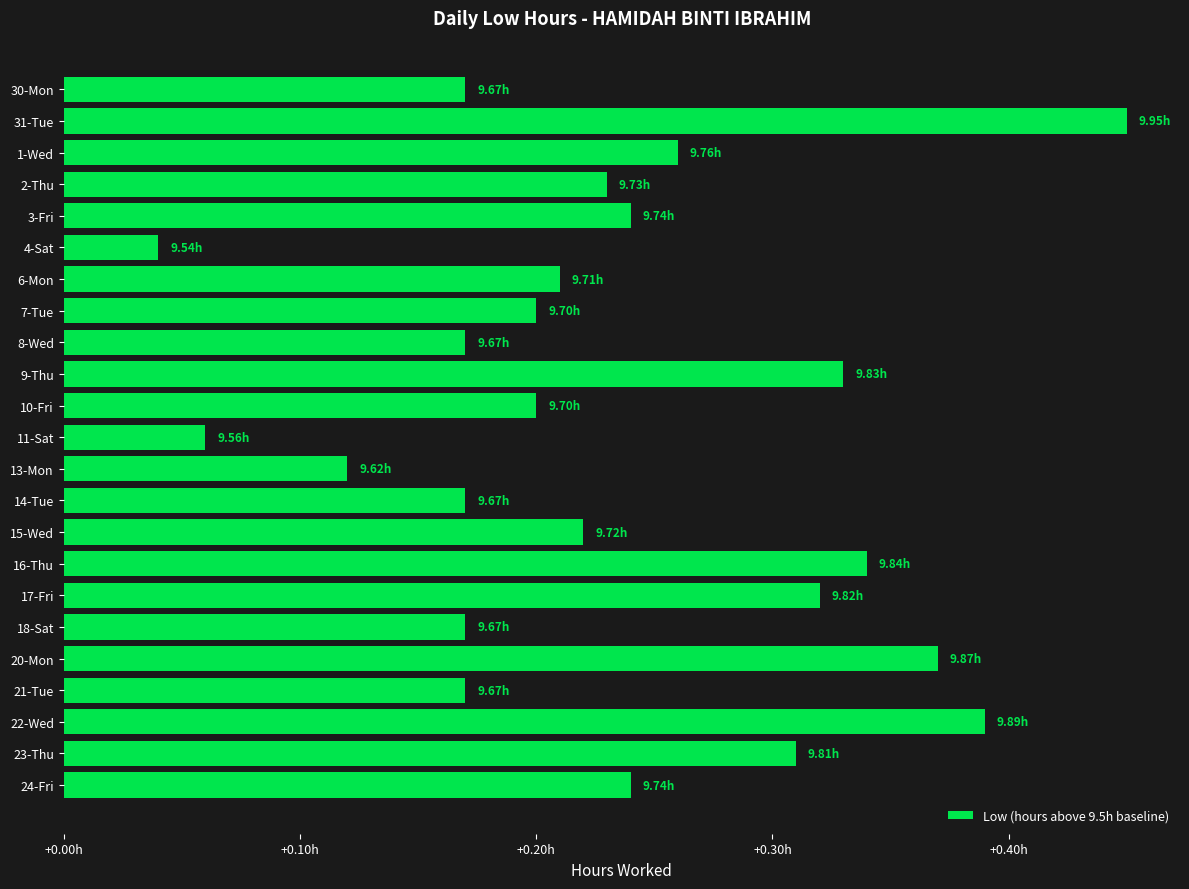

What is the maximum value shown in the chart?

0.5